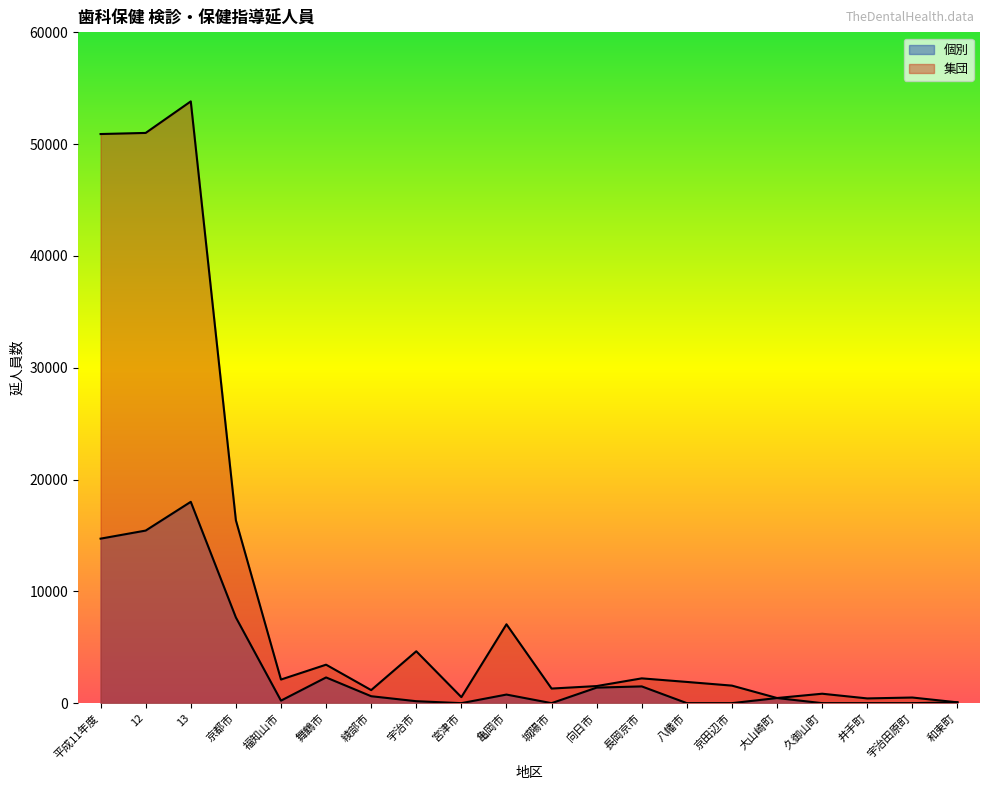

At which category is the sum across all series the highest?

13